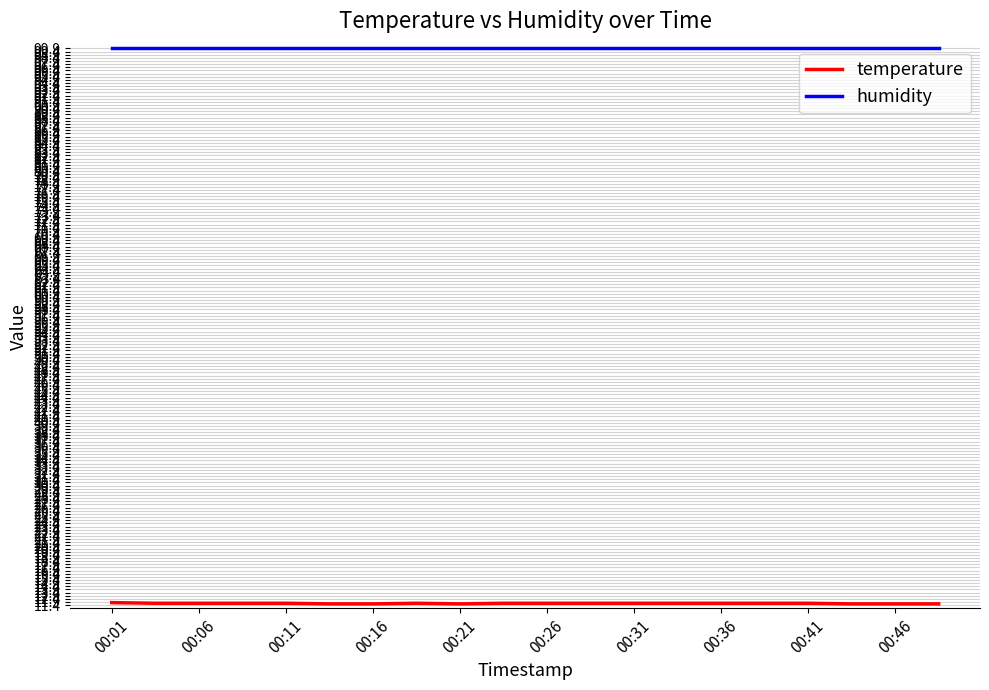

What is the minimum value for humidity?

99.9